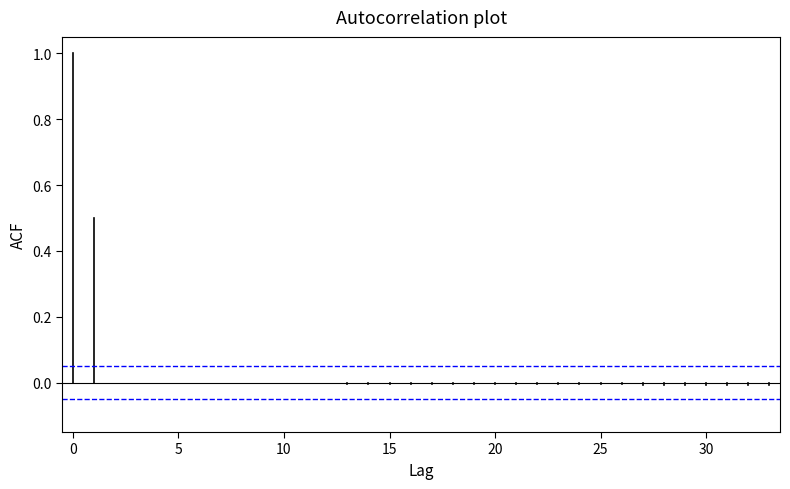

At 5, list the series in order from smallest to largest.

±0.05 confidence, ACF